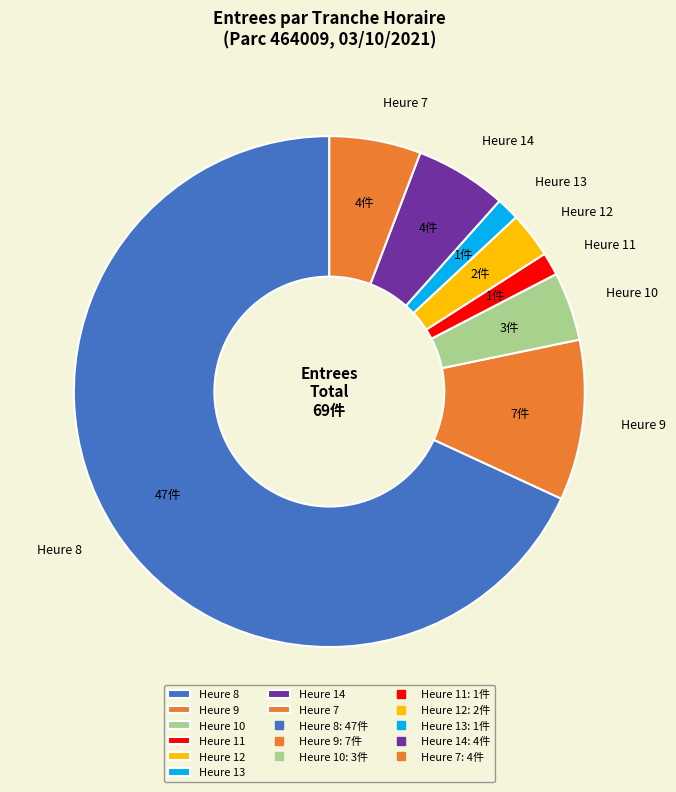

Is the sum of Heure 10 and Heure 8 greater than half?

Yes